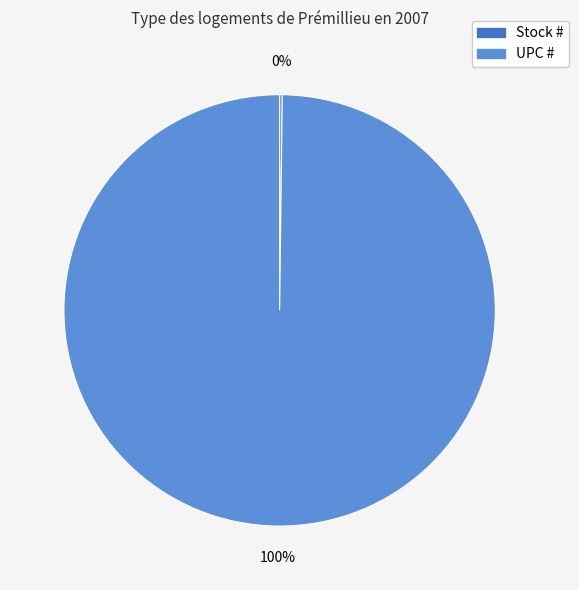

Is there any slice that represents more than half of the pie?

Yes